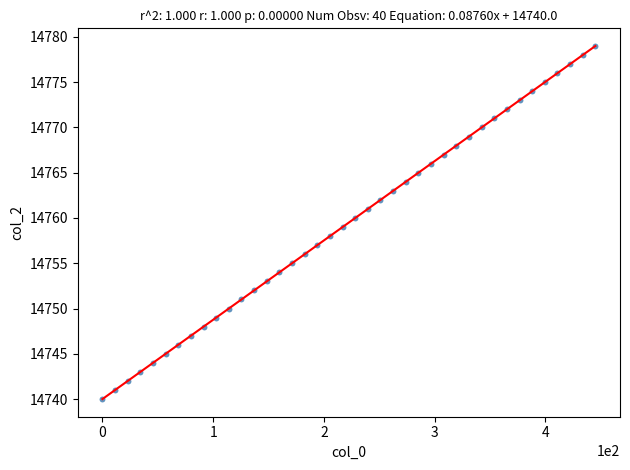

What is the range of Y values (max minus min)?

39